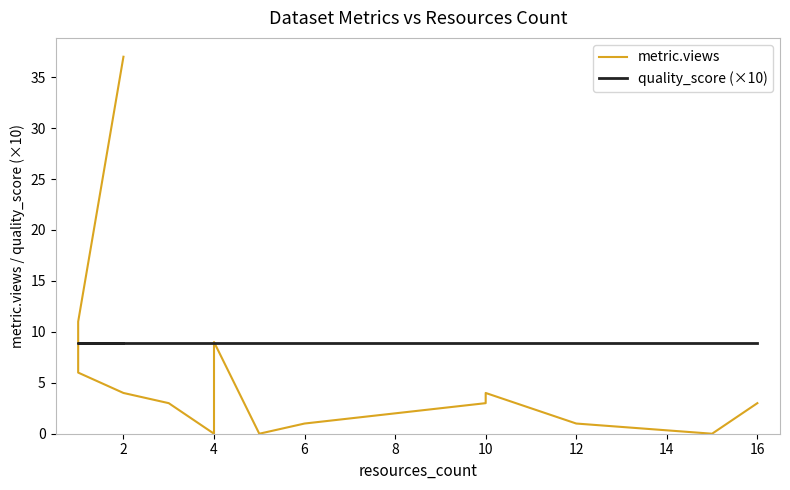

Which series ends up on top after the final intersection of metric.views and quality_score (×10)?

quality_score (×10)